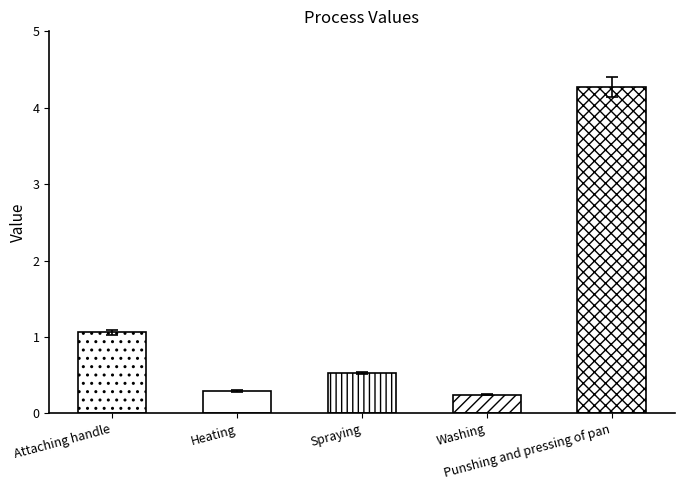

What is the minimum value shown in the chart?

0.2